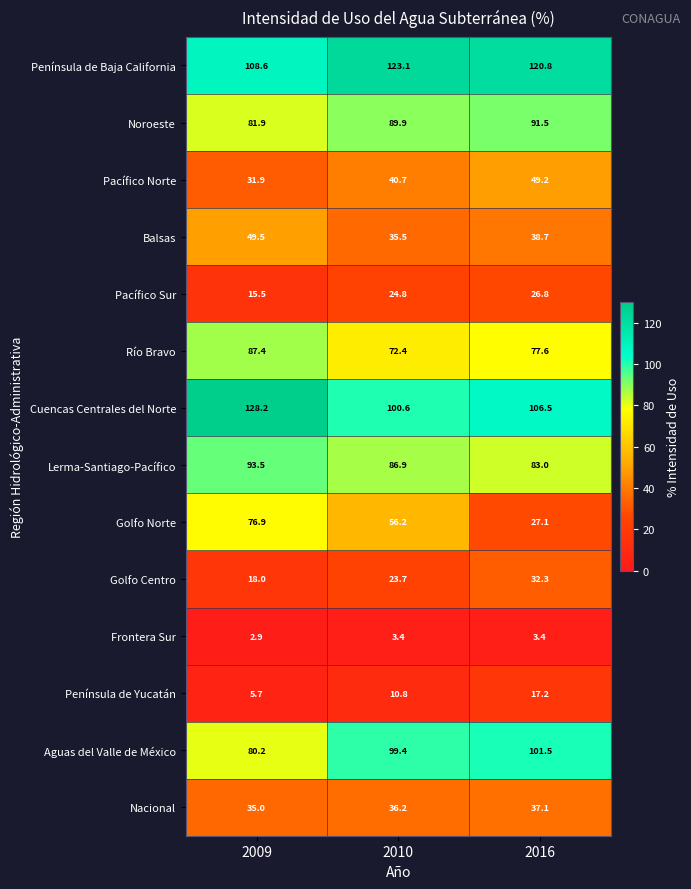

Where does the Aguas del Valle de México series first go above 99?

2010